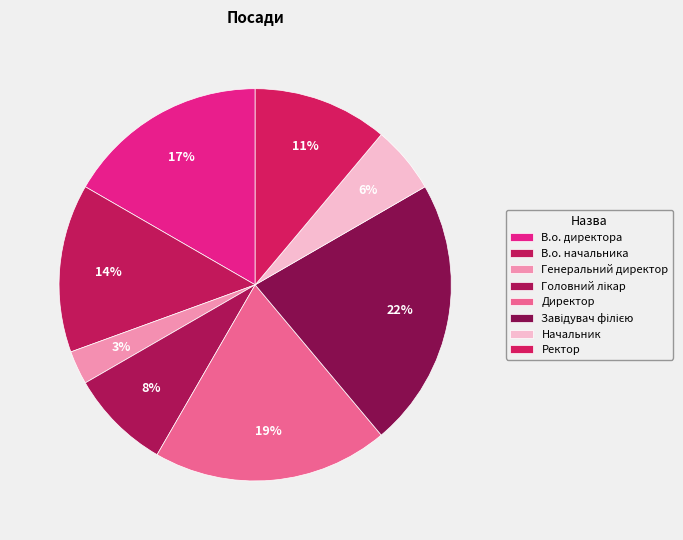

Is it true that Начальник is 1% of the pie?

False